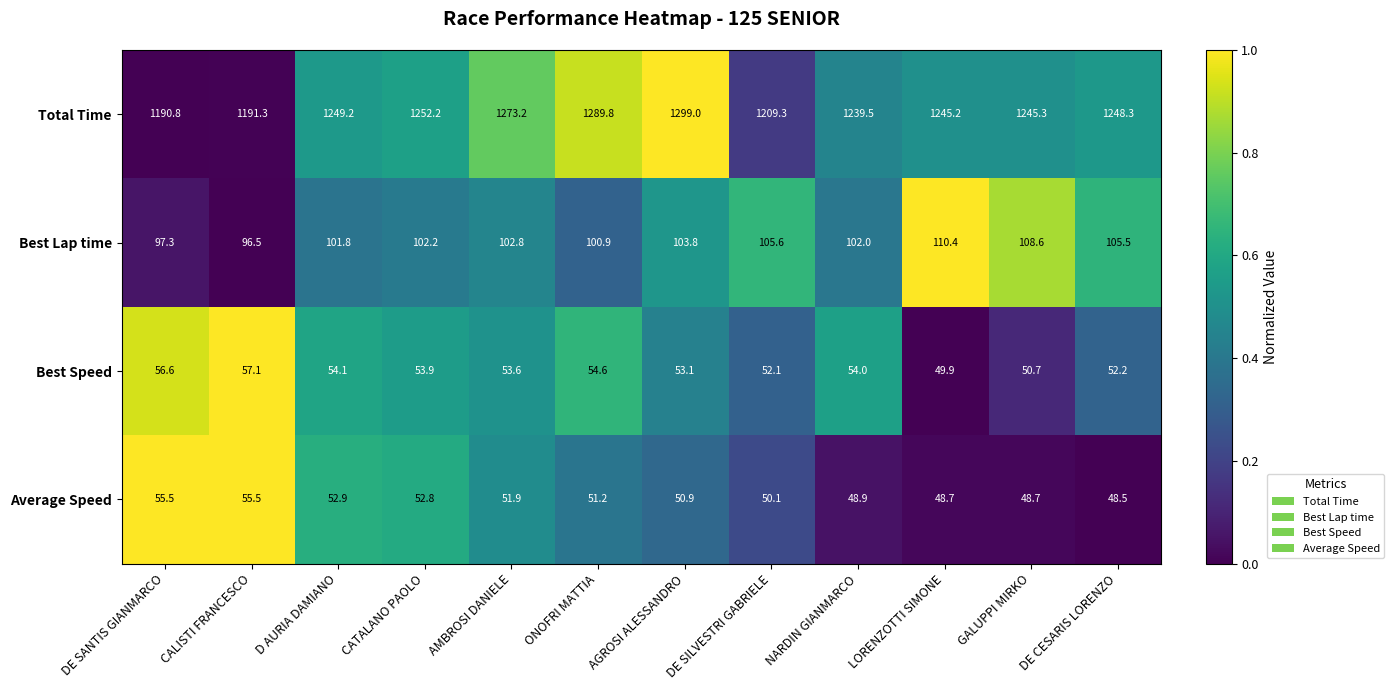

Rank the series by their maximum value, from lowest to highest.

Average Speed, Best Speed, Best Lap time, Total Time